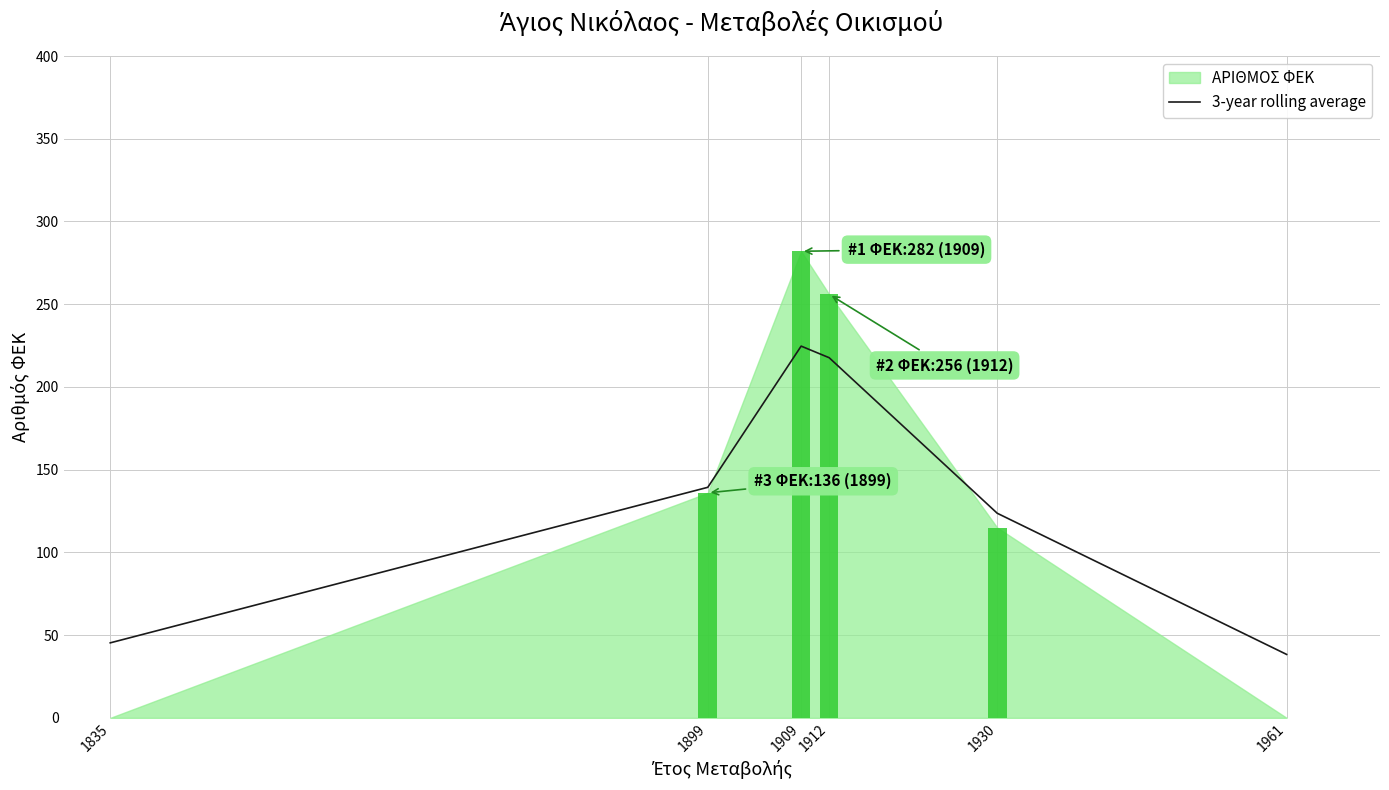

List the labels in order of value, smallest first.

1961, 1835, 1930, 1899, 1912, 1909